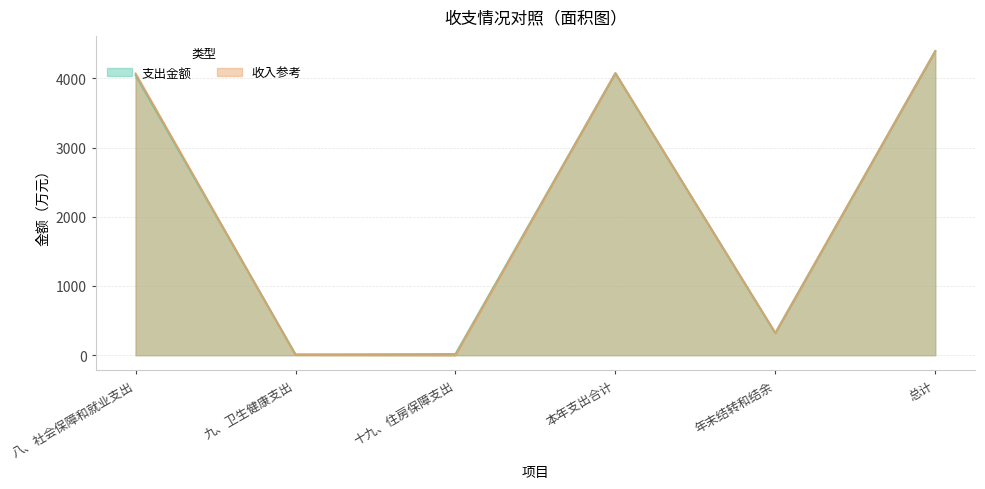

Does the chart display data point markers on the line(s)?

No